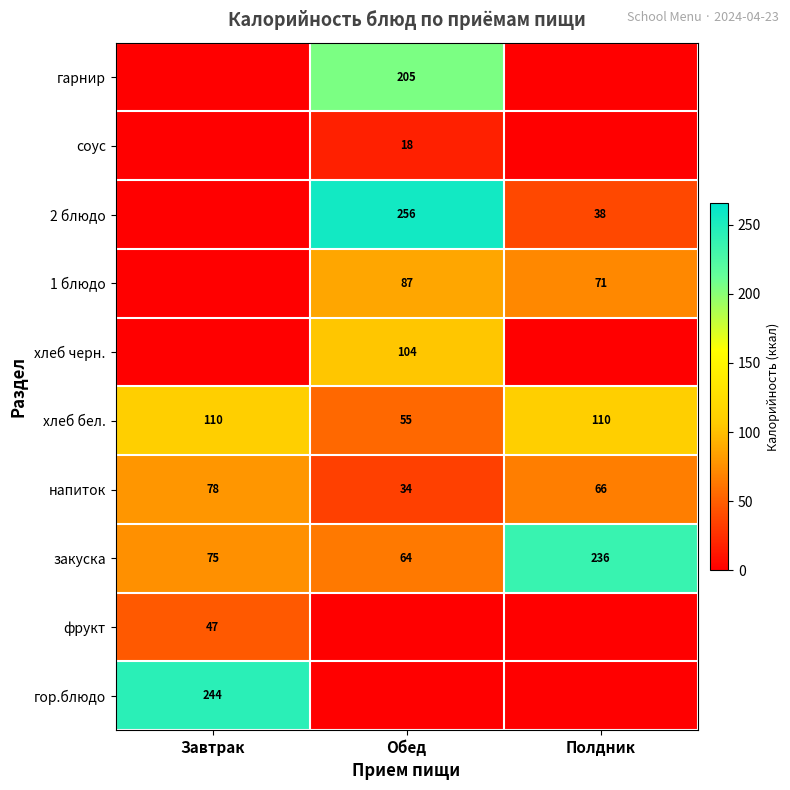

How many distinct data groups are displayed?

10